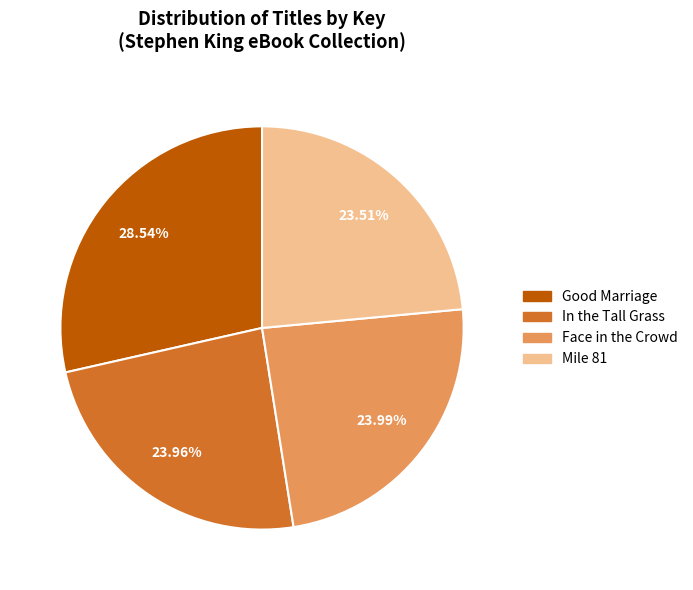

Is the sum of In the Tall Grass and Good Marriage greater than half?

Yes